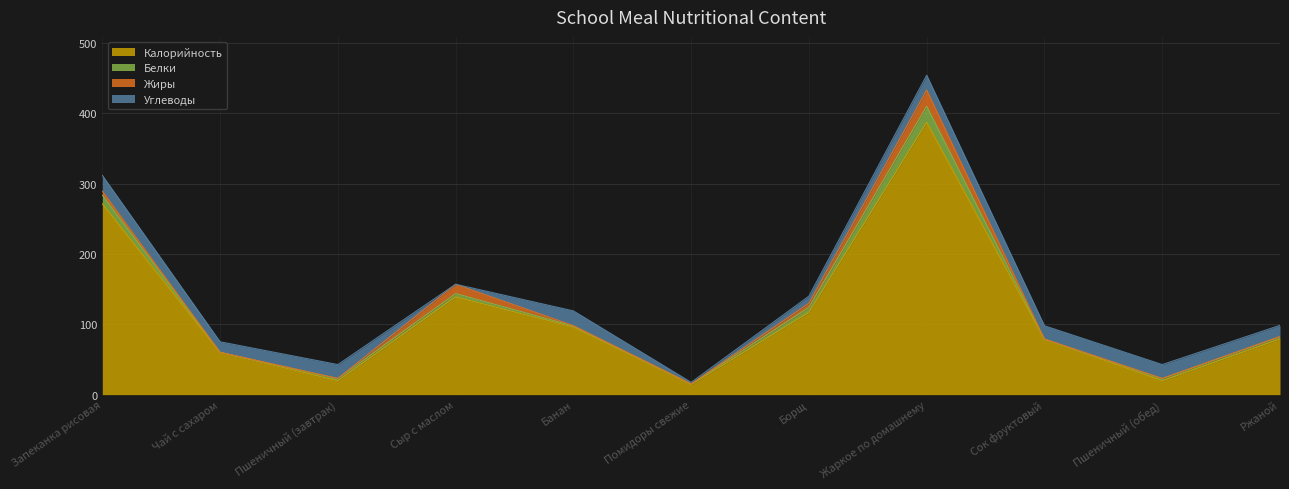

What is the difference between the highest and lowest values at Чай с сахаром?

60.0